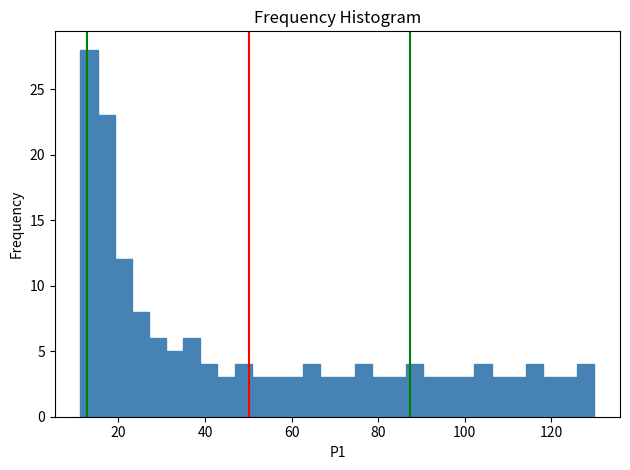

Read against the x-axis, roughly where is the centre of the tallest bar?

14